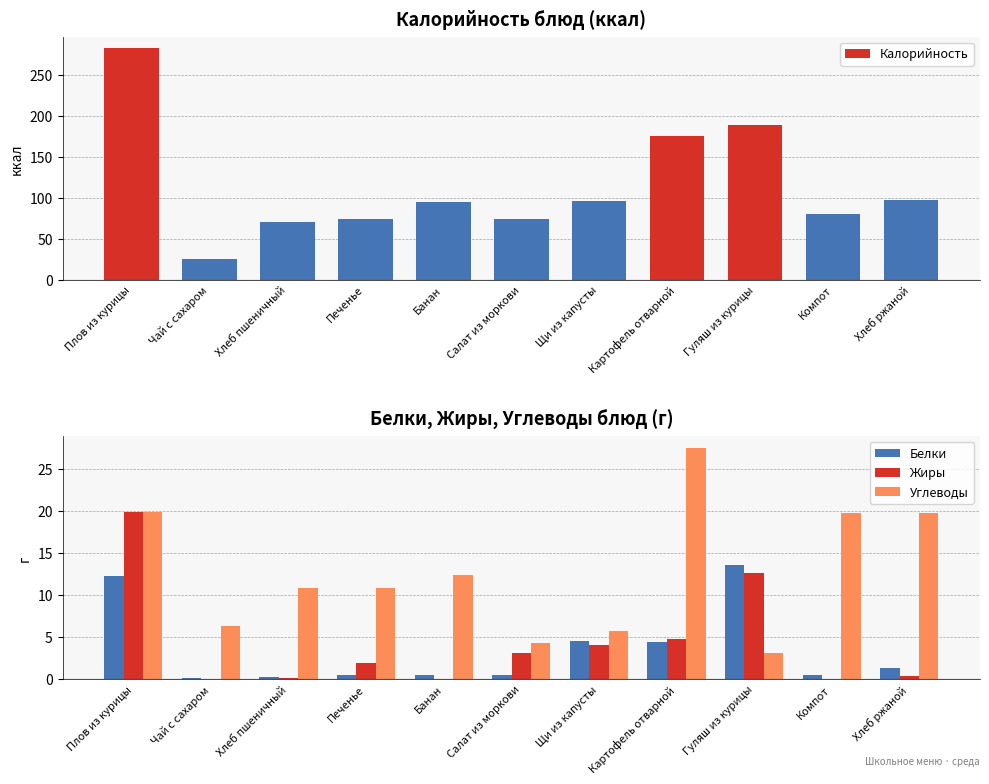

What is the sum of all Углеводы values?

140.6